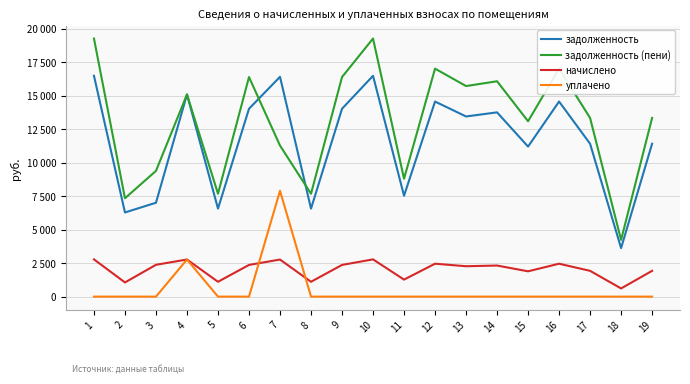

Is this an area chart (filled region under the line)?

No